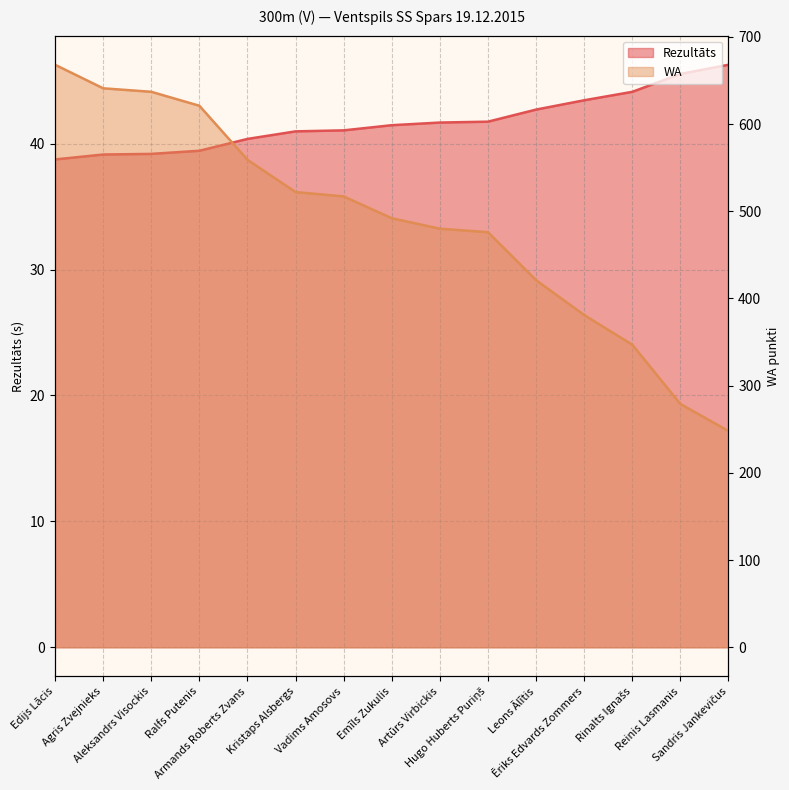

Reading right to left, transcribe all the data shown in this chart.

Rezultāts: 46.3	45.5	44.1	43.5	42.7	41.8	41.7	41.5	41.1	41.0	40.4	39.4	39.2	39.1	38.8
WA: 248.0	279.0	347.0	381.0	421.0	476.0	480.0	492.0	517.0	522.0	559.0	621.0	637.0	641.0	668.0